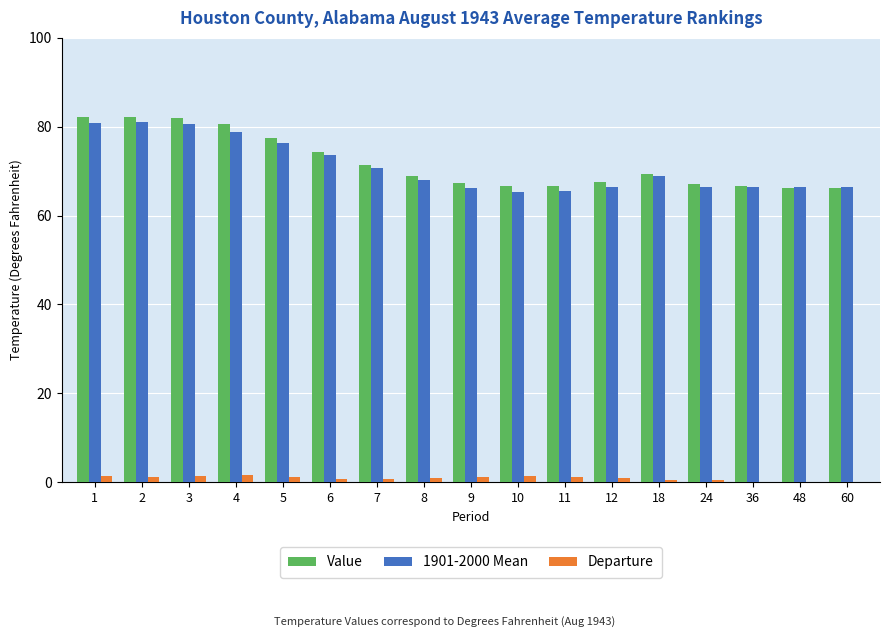

Is the value of Departure at 1 greater than the value of 1901-2000 Mean at 8?

No